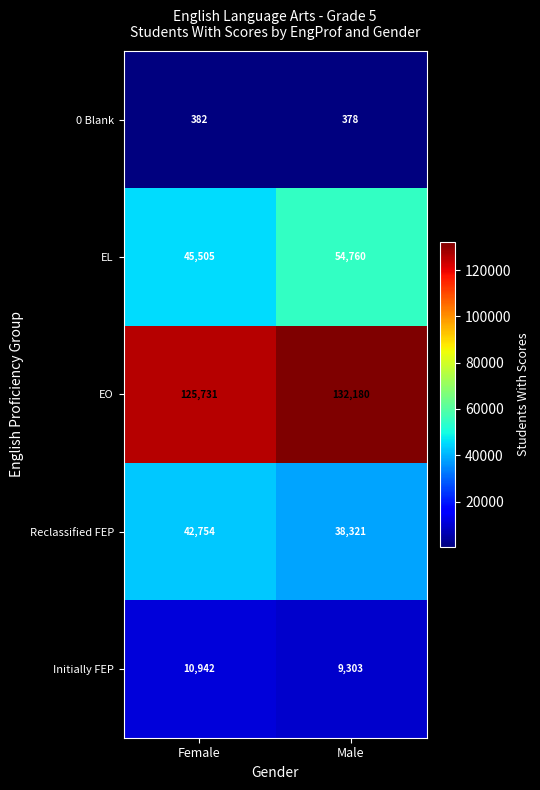

Reading left to right, transcribe all the data shown in this chart.

0 Blank: 382	378
EL: 45505	54760
EO: 125731	132180
Reclassified FEP: 42754	38321
Initially FEP: 10942	9303